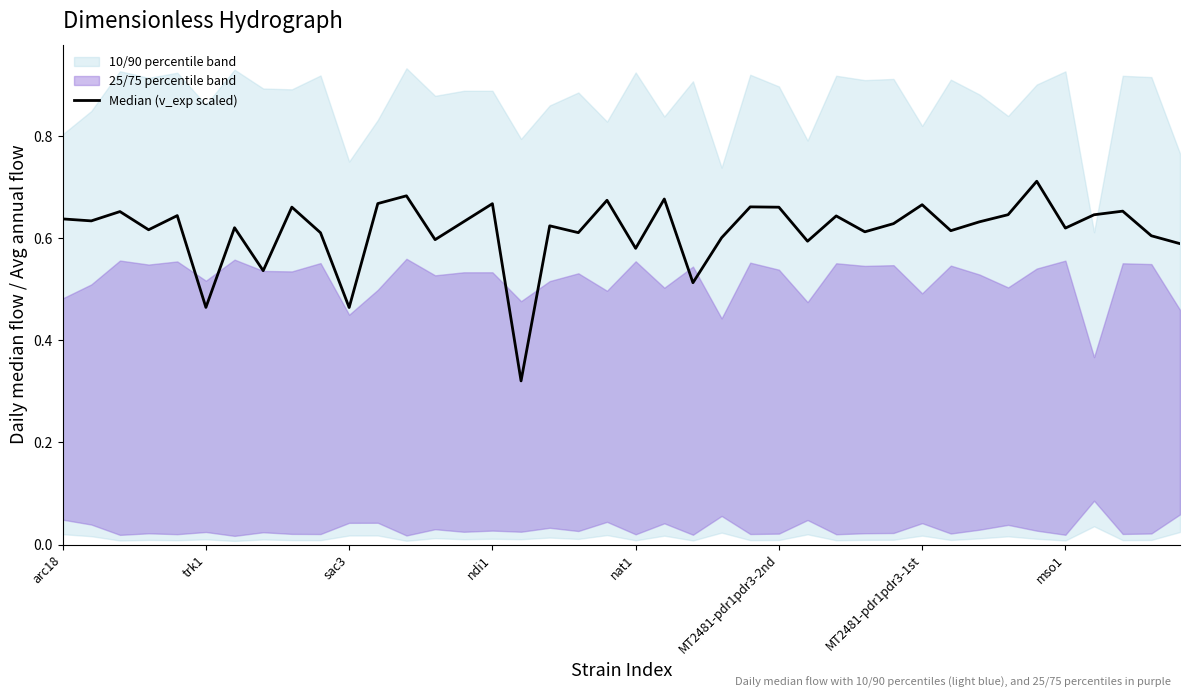

What is the label of the 32nd point from the left?

31